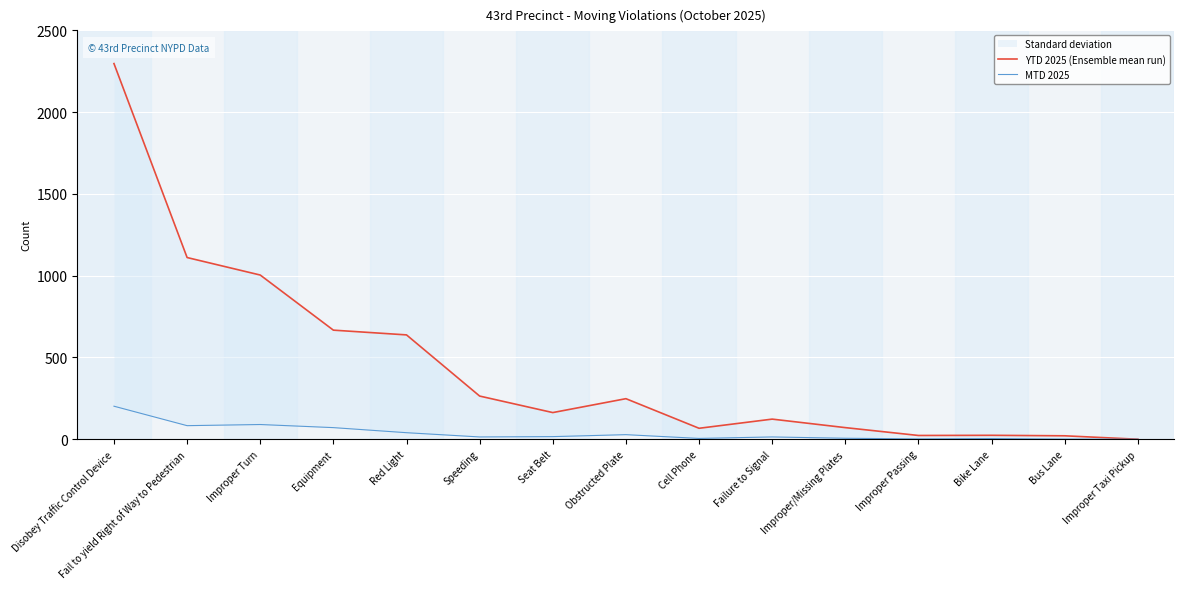

What is the maximum value shown in the chart?

2297